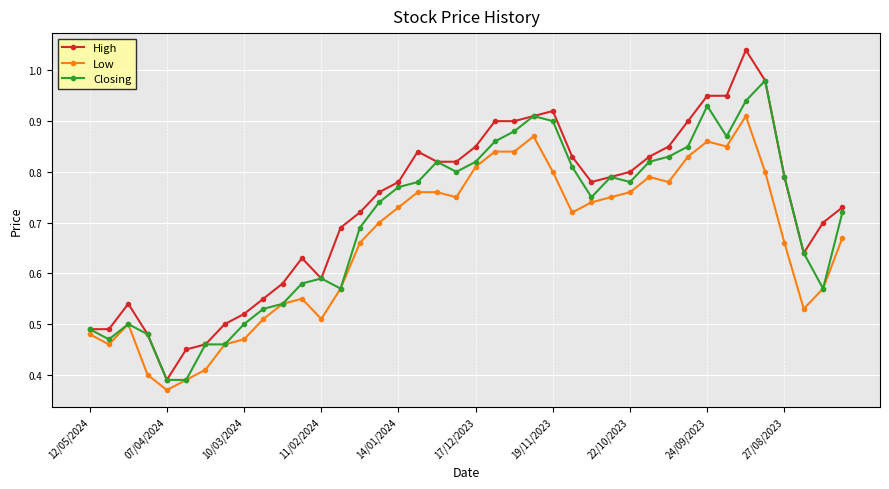

Which series has the widest spread of values?

High